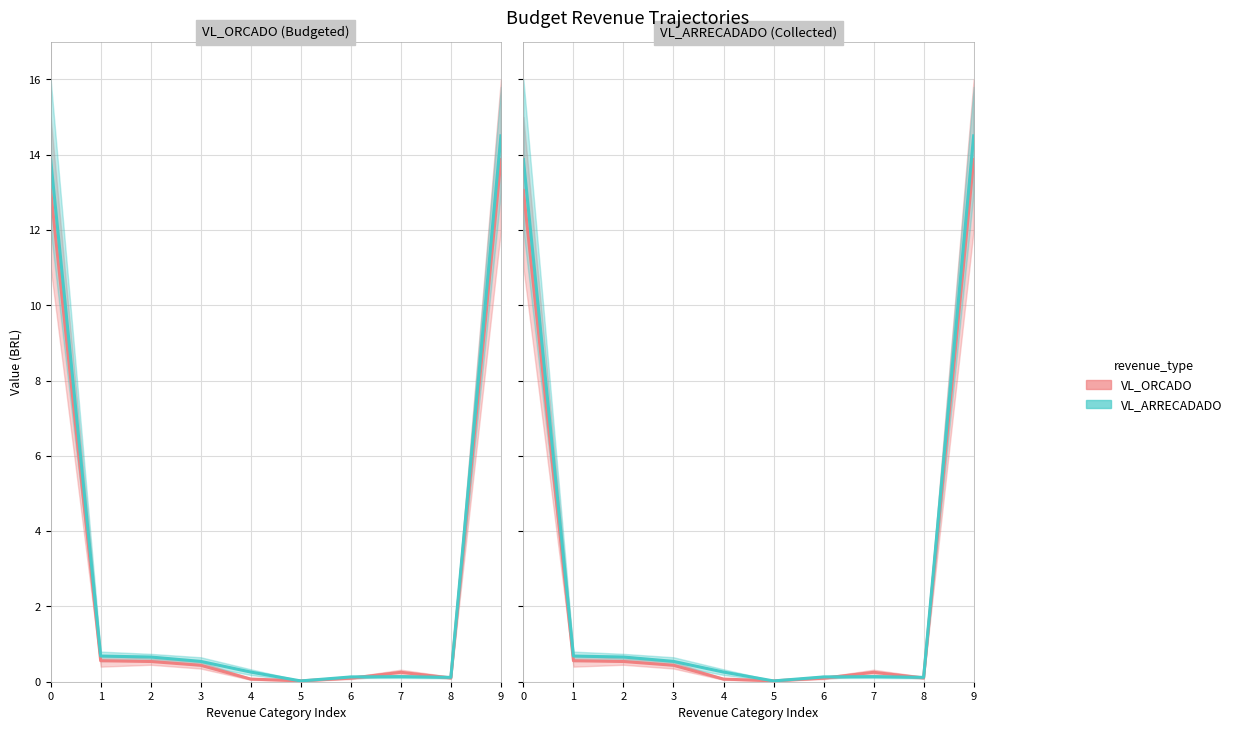

Is the value of VL_ARRECADADO at 2 greater than the value of VL_ORCADO at 7?

Yes